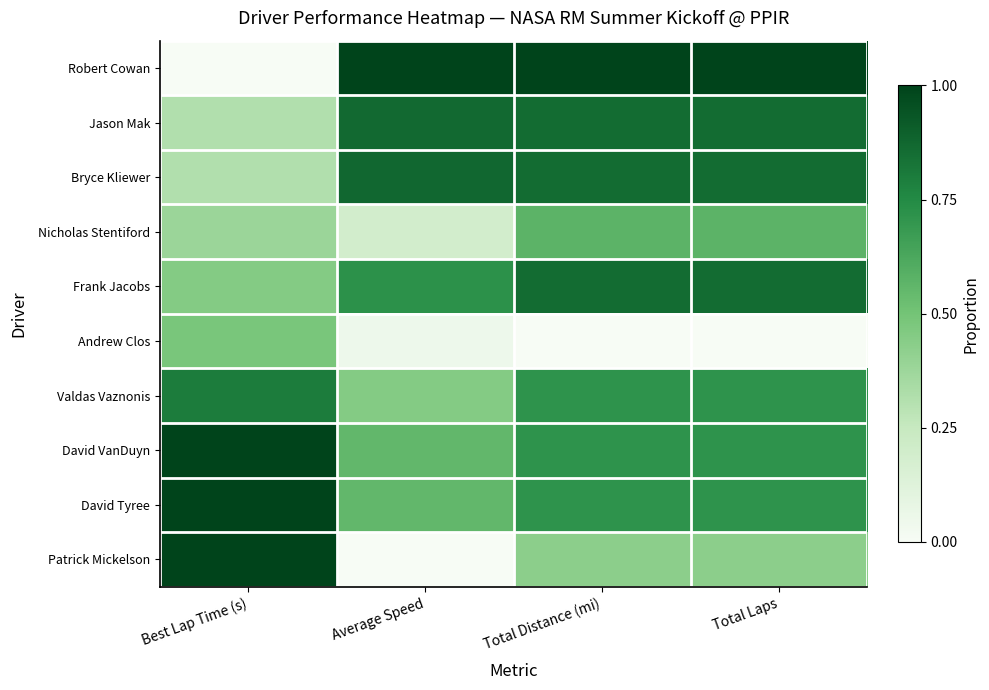

Which category has the lowest value across all series?

Best Lap Time (s)